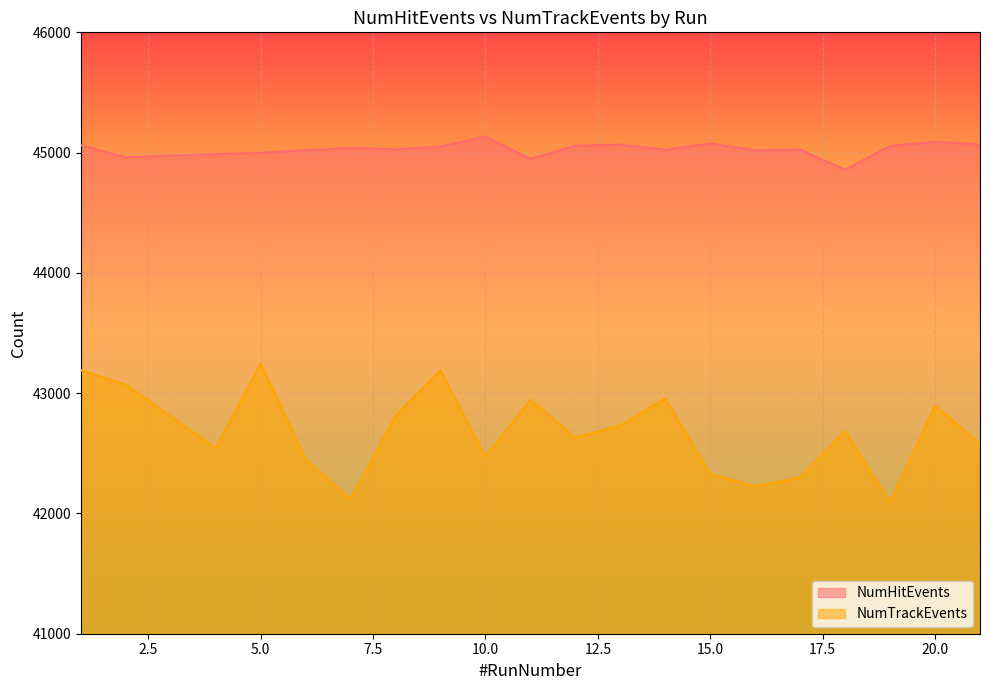

Reading left to right, what are all the values shown in this chart?

NumHitEvents: 45061	44961	44988	44998	45020	45039	45027	45051	45133	44948	45057	45067	45024	45077	45019	45025	44858	45055	45089	45068
NumTrackEvents: 43191	43070	42543	43247	42452	42117	42812	43190	42472	42944	42631	42731	42956	42328	42226	42298	42682	42093	42895	42579